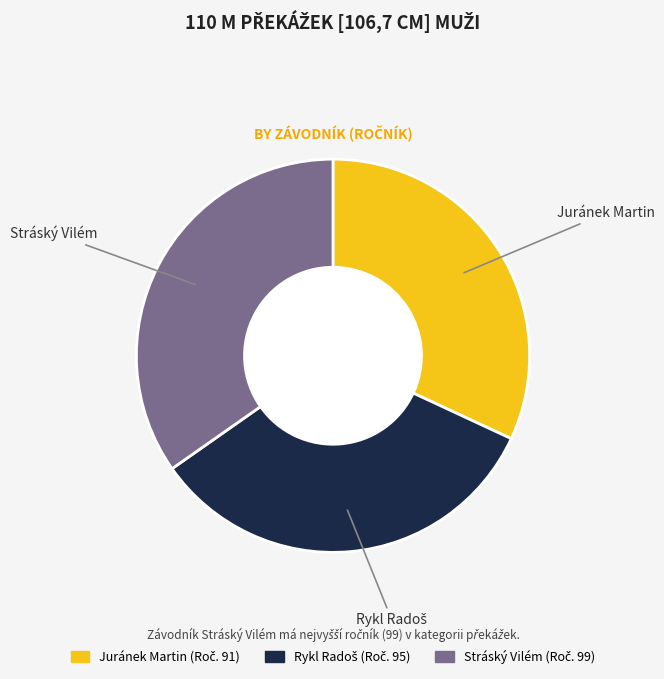

Which category has the biggest portion of the pie?

Stráský Vilém